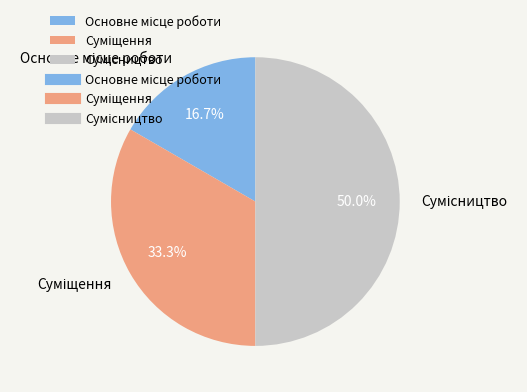

How many slices are in this pie chart?

3